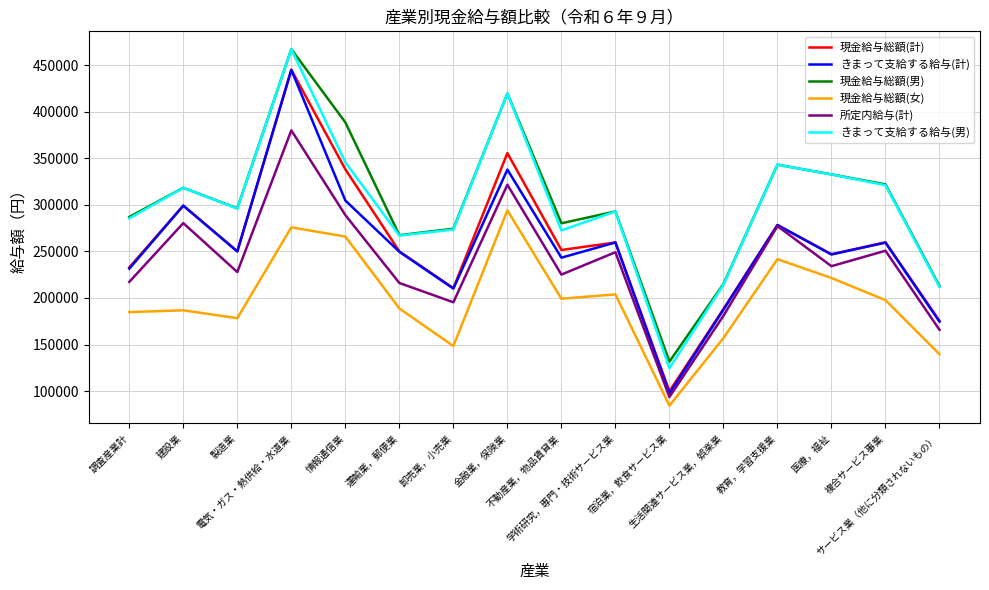

What is the difference between the highest and lowest values at 学術研究，専門・技術サービス業?

89119